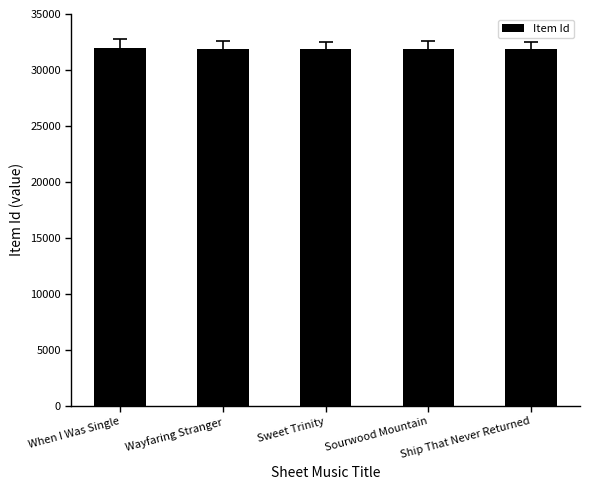

What is the sum of all values?

159378